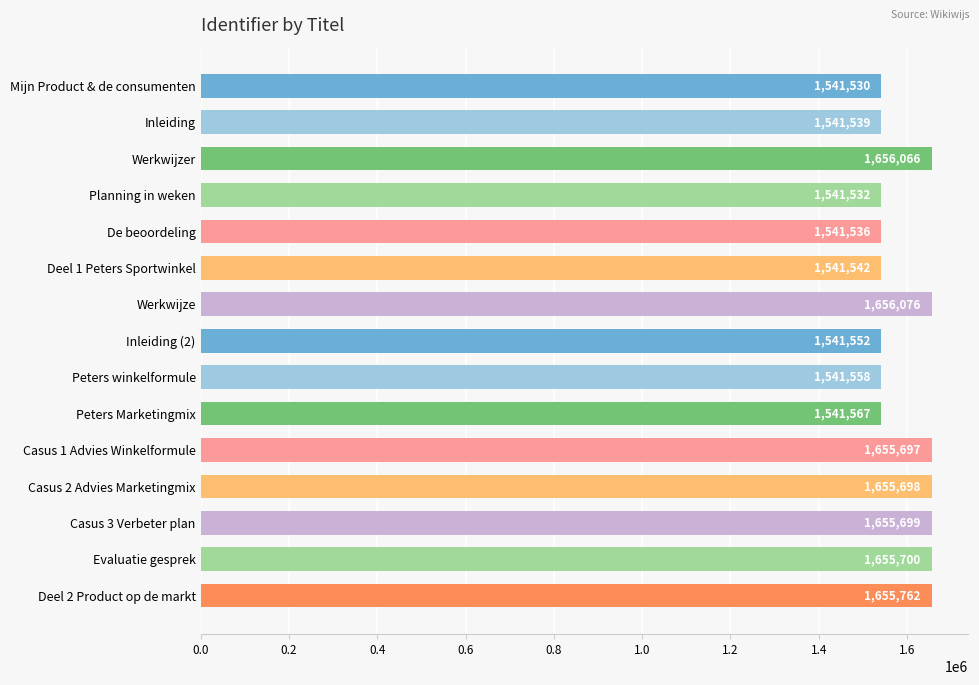

What is the maximum value shown in the chart?

1656076